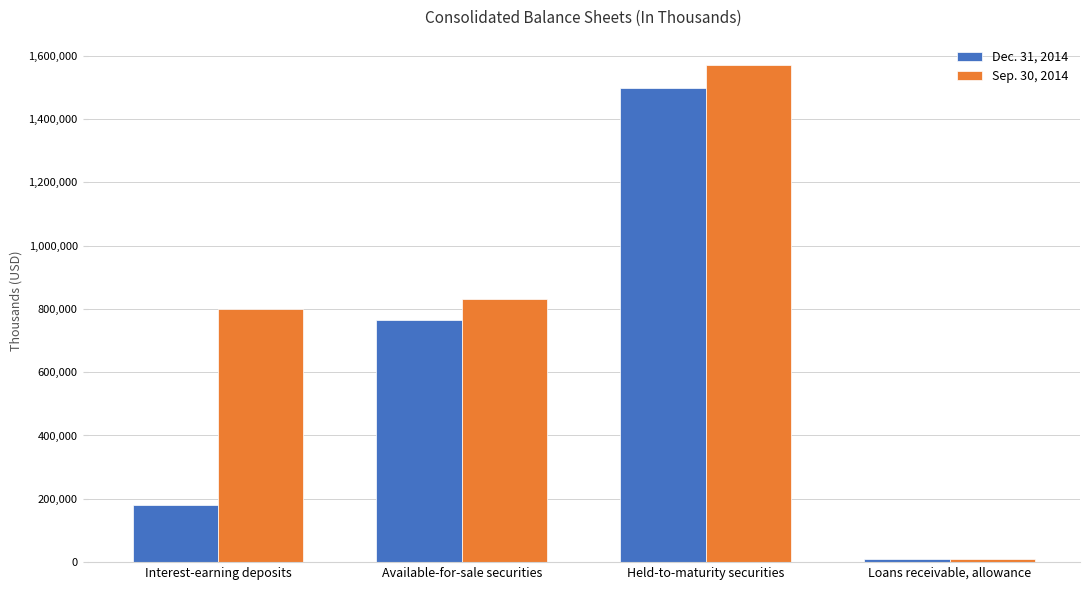

How many groups of bars are there?

4